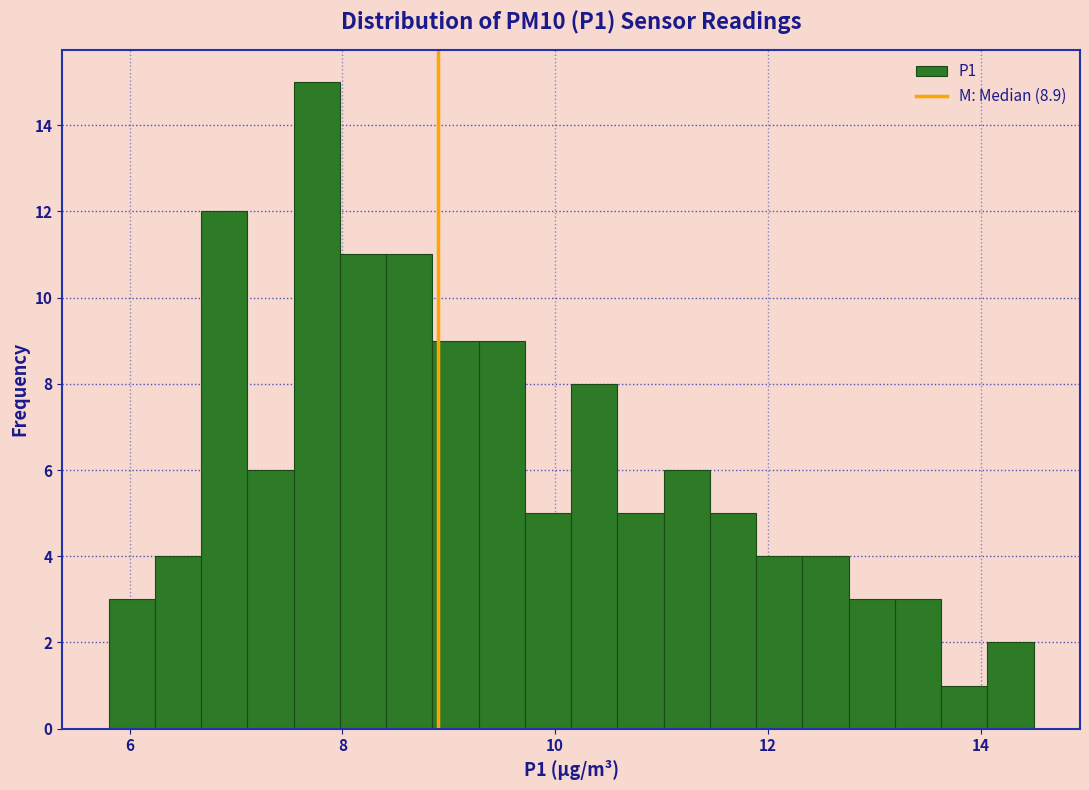

Read against the x-axis, roughly where is the centre of the tallest bar?

7.8